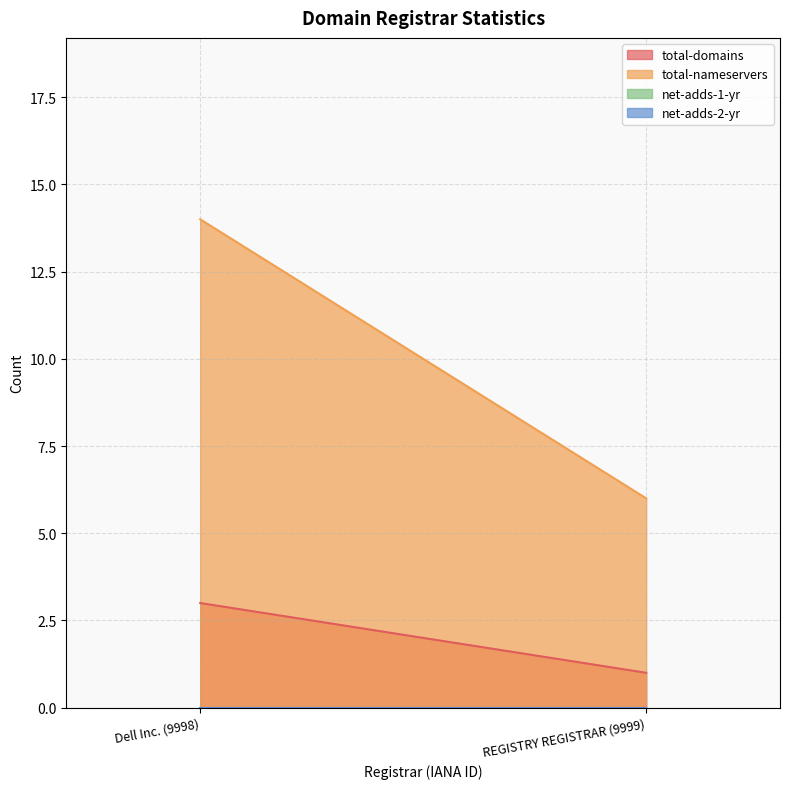

Reading right to left, extract all data points from this chart.

total-domains: REGISTRY REGISTRAR (9999)=1	Dell Inc. (9998)=3
total-nameservers: REGISTRY REGISTRAR (9999)=6	Dell Inc. (9998)=14
net-adds-1-yr: REGISTRY REGISTRAR (9999)=0	Dell Inc. (9998)=0
net-adds-2-yr: REGISTRY REGISTRAR (9999)=0	Dell Inc. (9998)=0